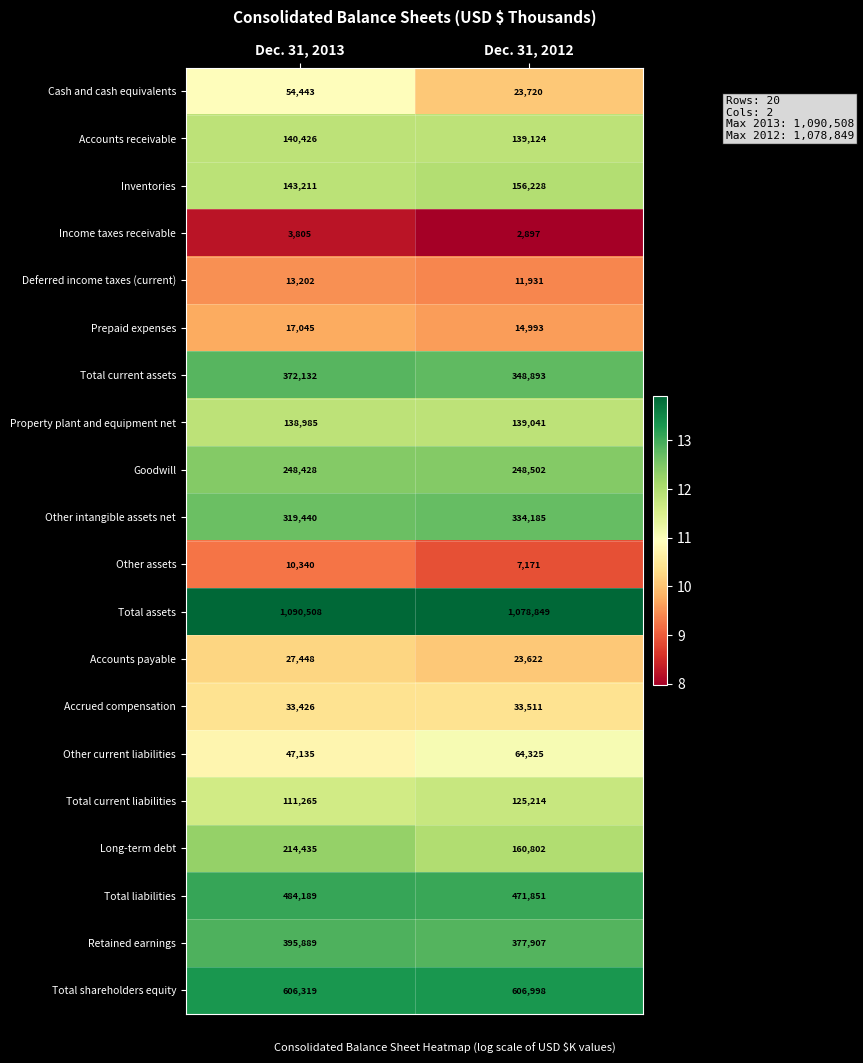

What is the difference between the maximum and minimum values in the Property plant and equipment net series?

56